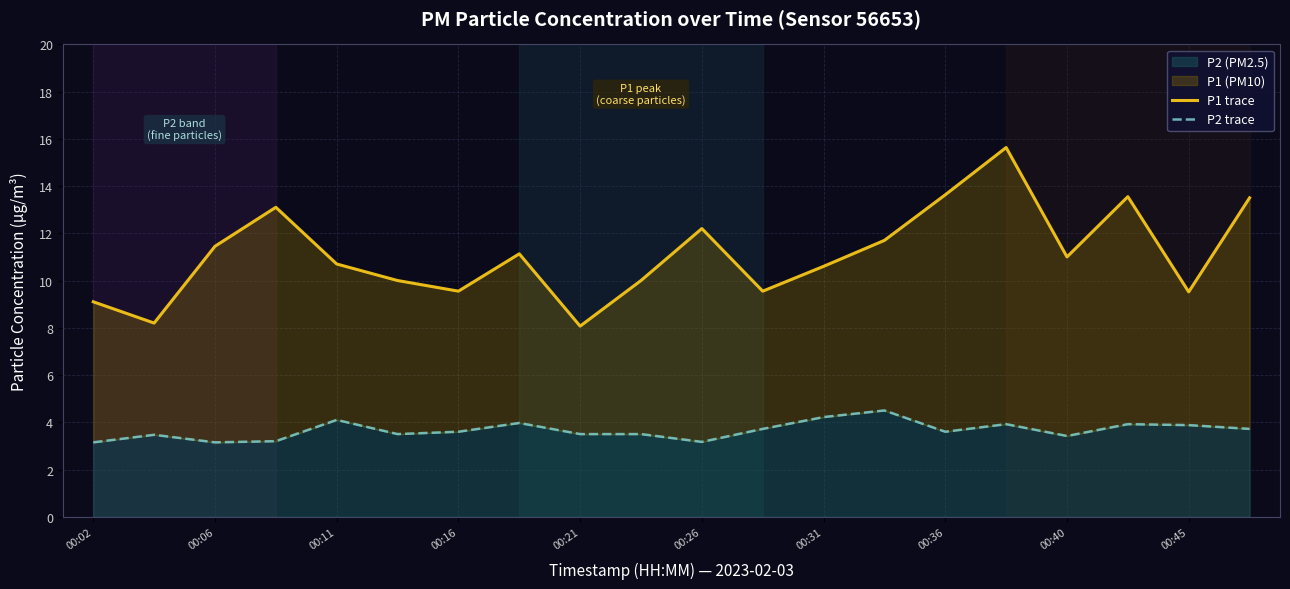

The value of P2 (PM2.5) at 00:06 is 3.1. True or false?

True